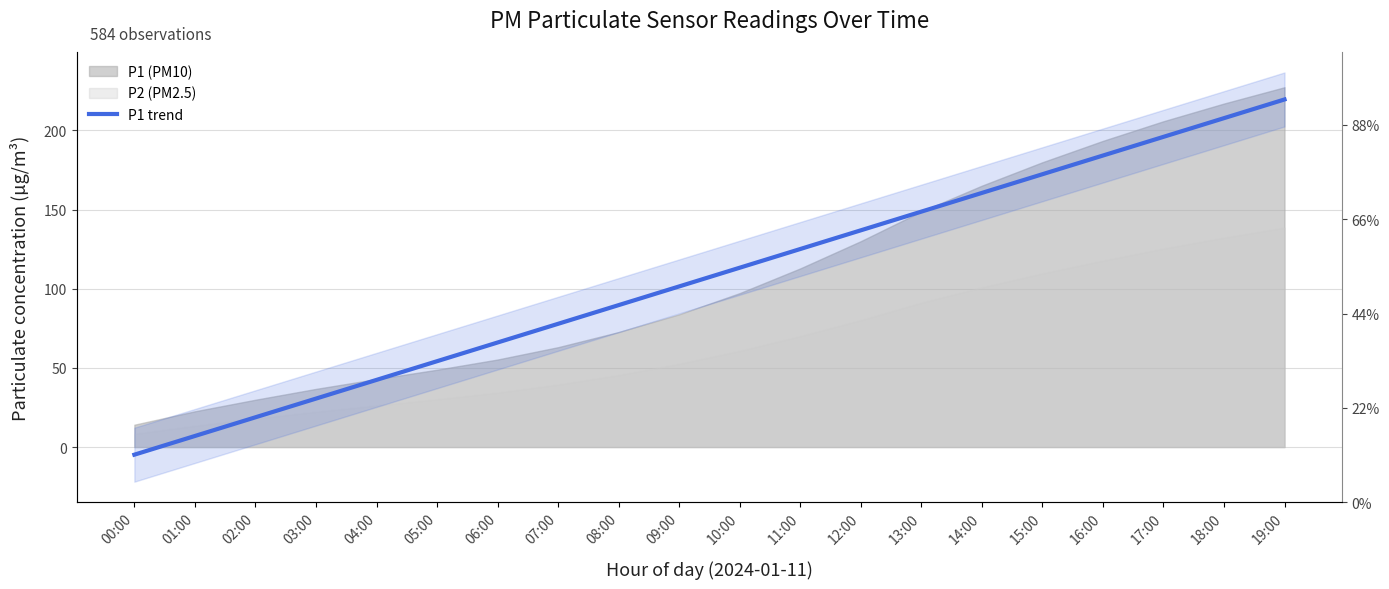

What is the change in value from 02:00 to 09:00?

+82.7